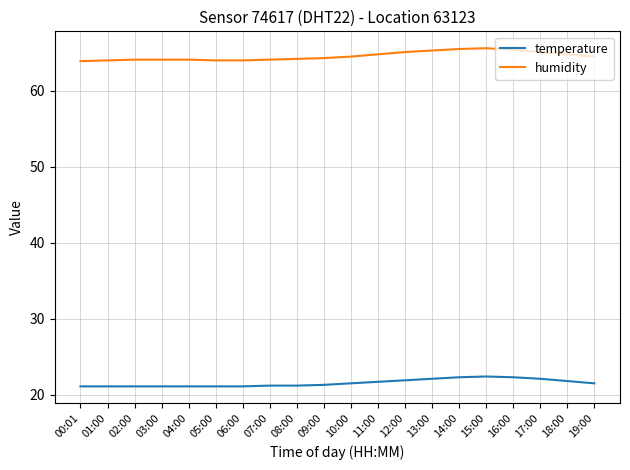

Is the value of temperature at 04:00 greater than the value of humidity at 16:00?

No